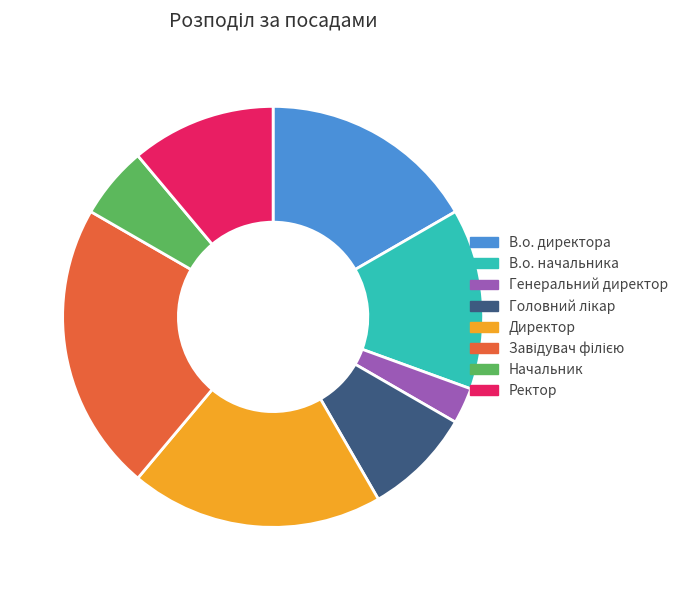

Is there any slice that represents more than half of the pie?

No